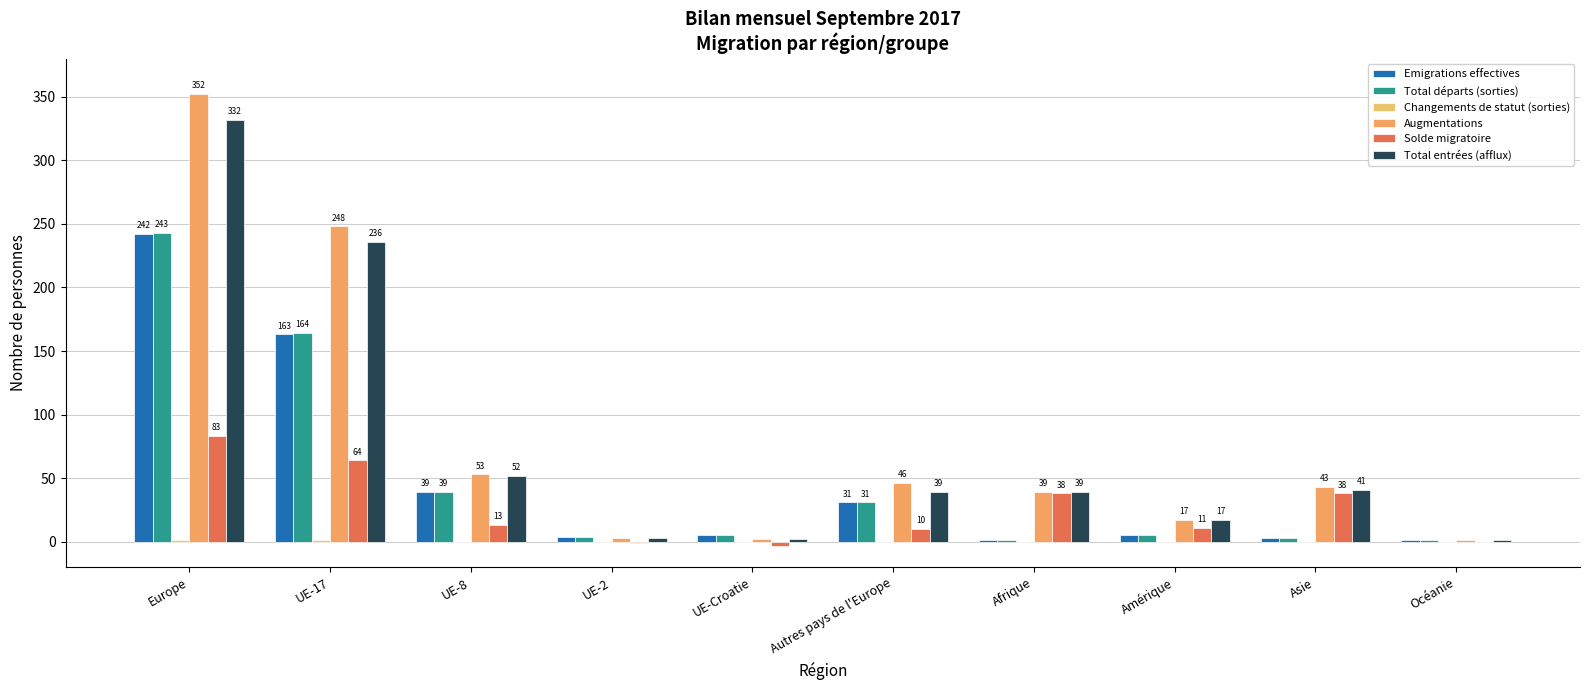

The Emigrations effectives series shows 31 at Autres pays de l'Europe. True or false?

True